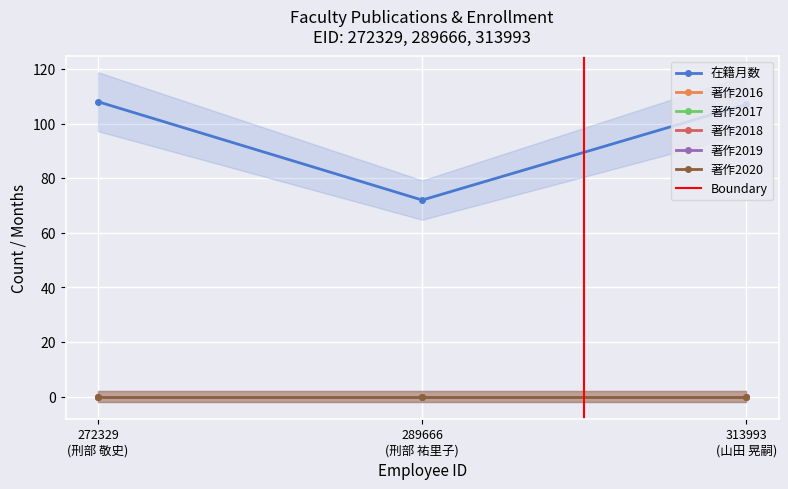

Which has a higher value, 272329 or 289666?

272329